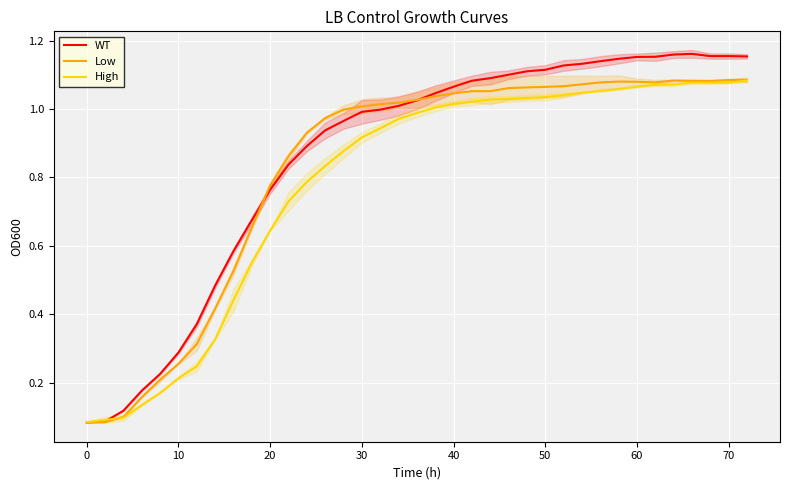

Count the number of categories in the chart.

37